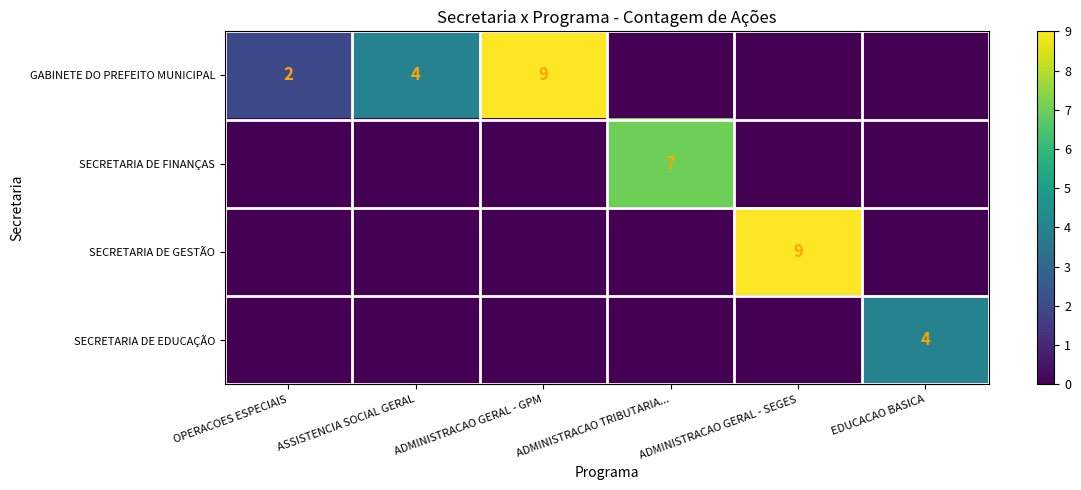

Is the value of GABINETE DO PREFEITO MUNICIPAL at ADMINISTRACAO GERAL - GPM greater than the value of SECRETARIA DE EDUCAÇÃO at EDUCACAO BASICA?

Yes